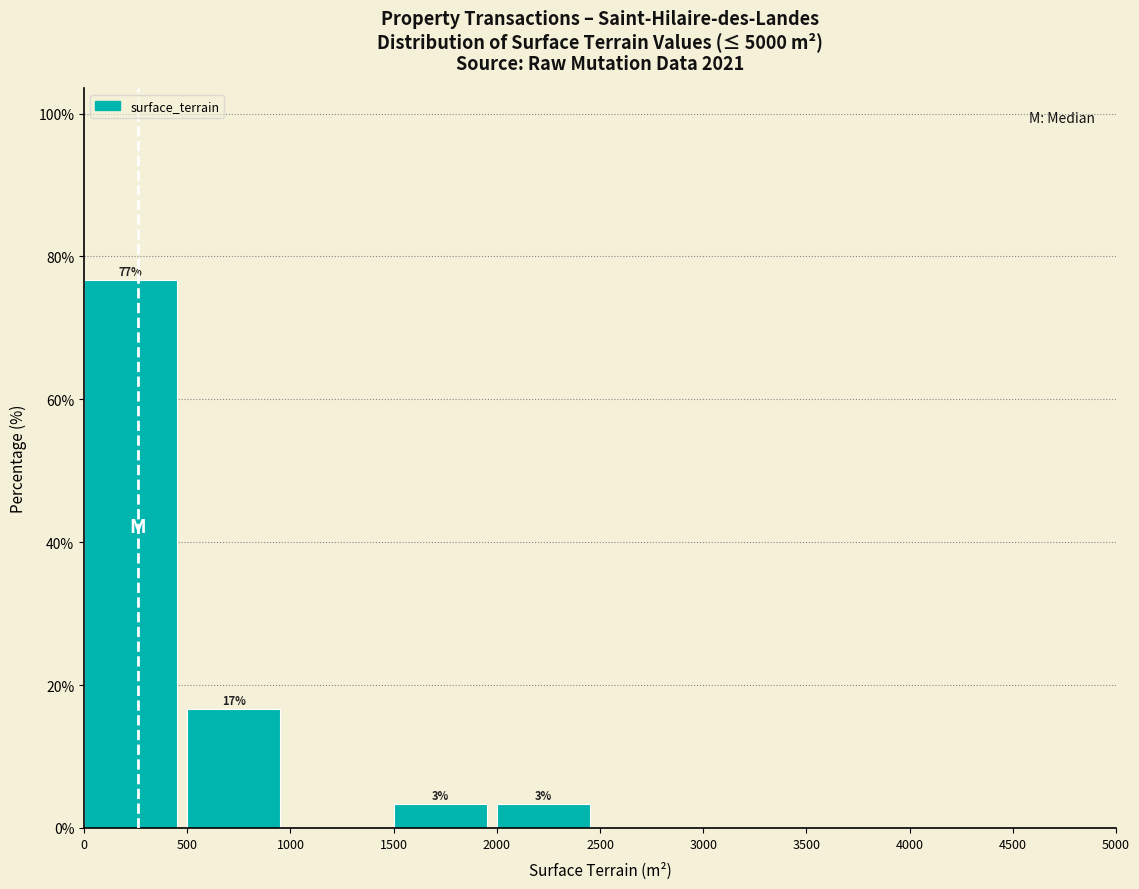

Over which range of the x-axis is the bar tallest?

0 to 500